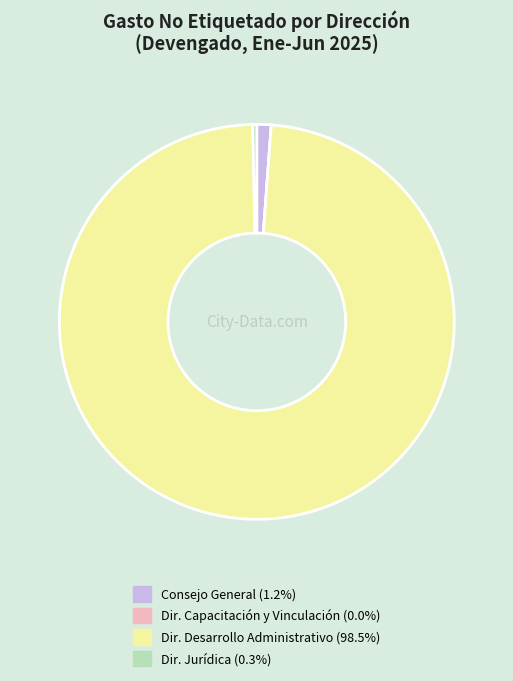

Is there a majority slice in this chart?

Yes